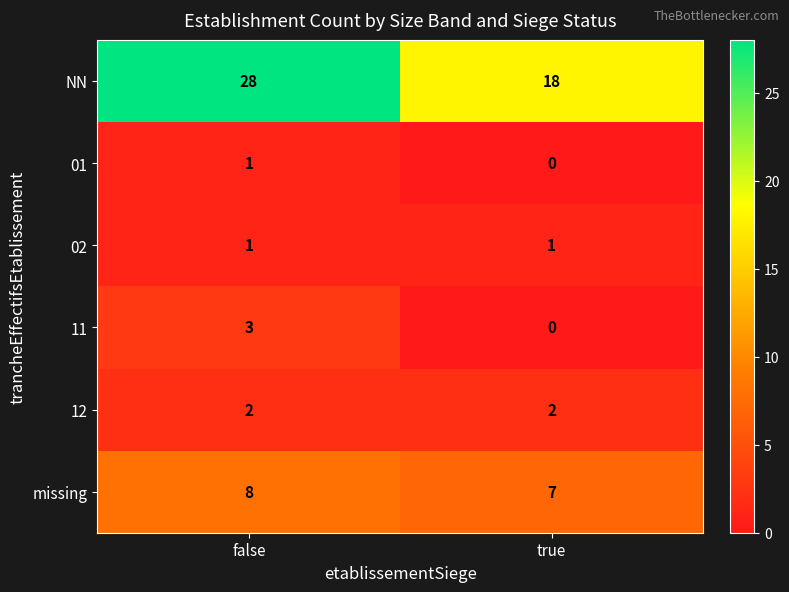

What is the total value across all series at true?

28